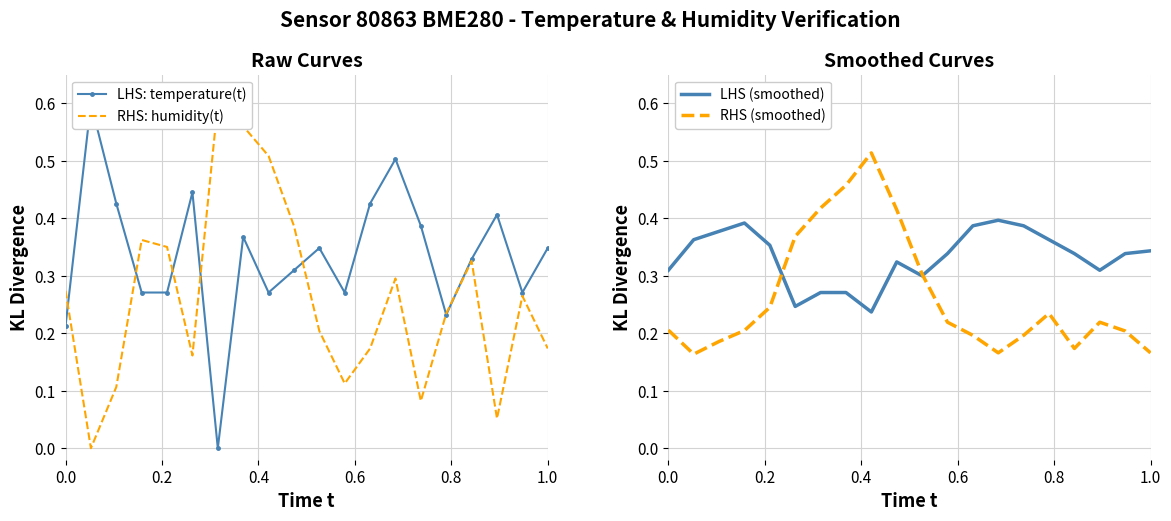

The LHS (smoothed) series shows 0.5 at 1.0. True or false?

False